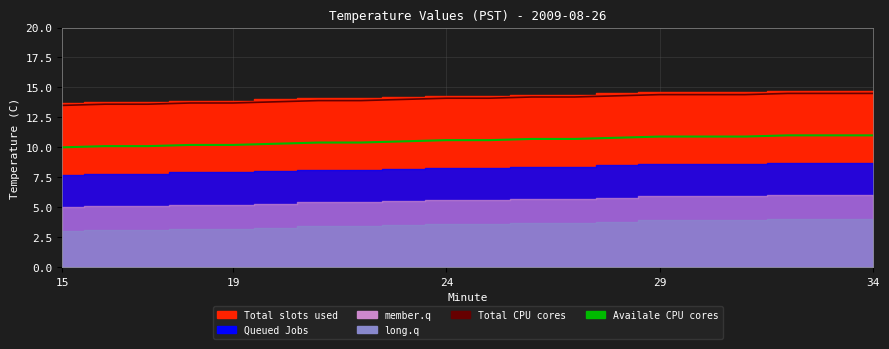

Which series has the largest total across all categories?

Total CPU cores